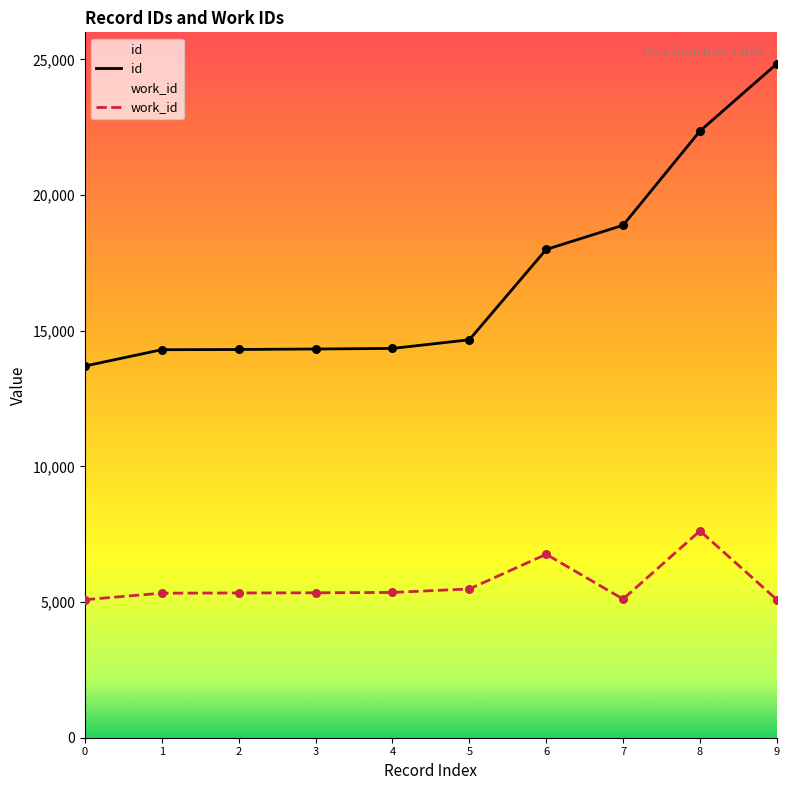

Is the value of id at 9 greater than the value of work_id at 6?

Yes